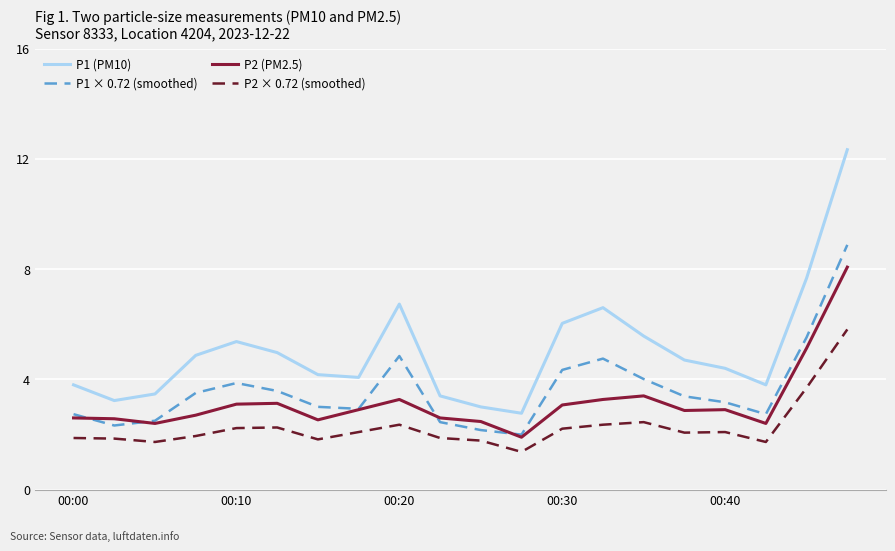

List the series in order of their overall mean, highest first.

P1 (PM10), P1 × 0.72 (smoothed), P2 (PM2.5), P2 × 0.72 (smoothed)